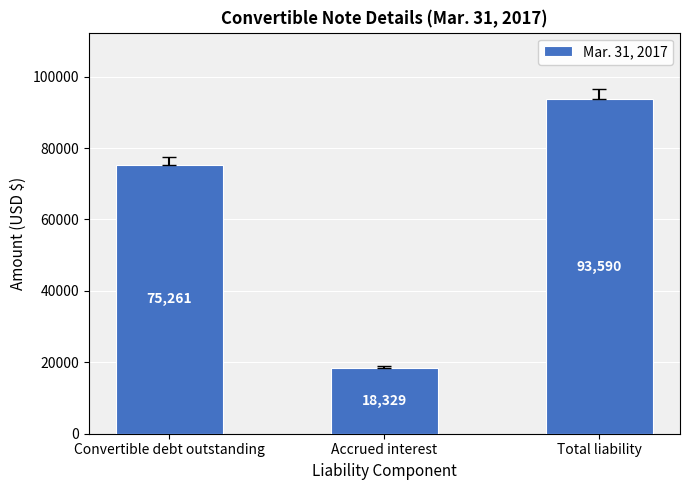

Are the bars grouped side by side (vs. stacked)?

No